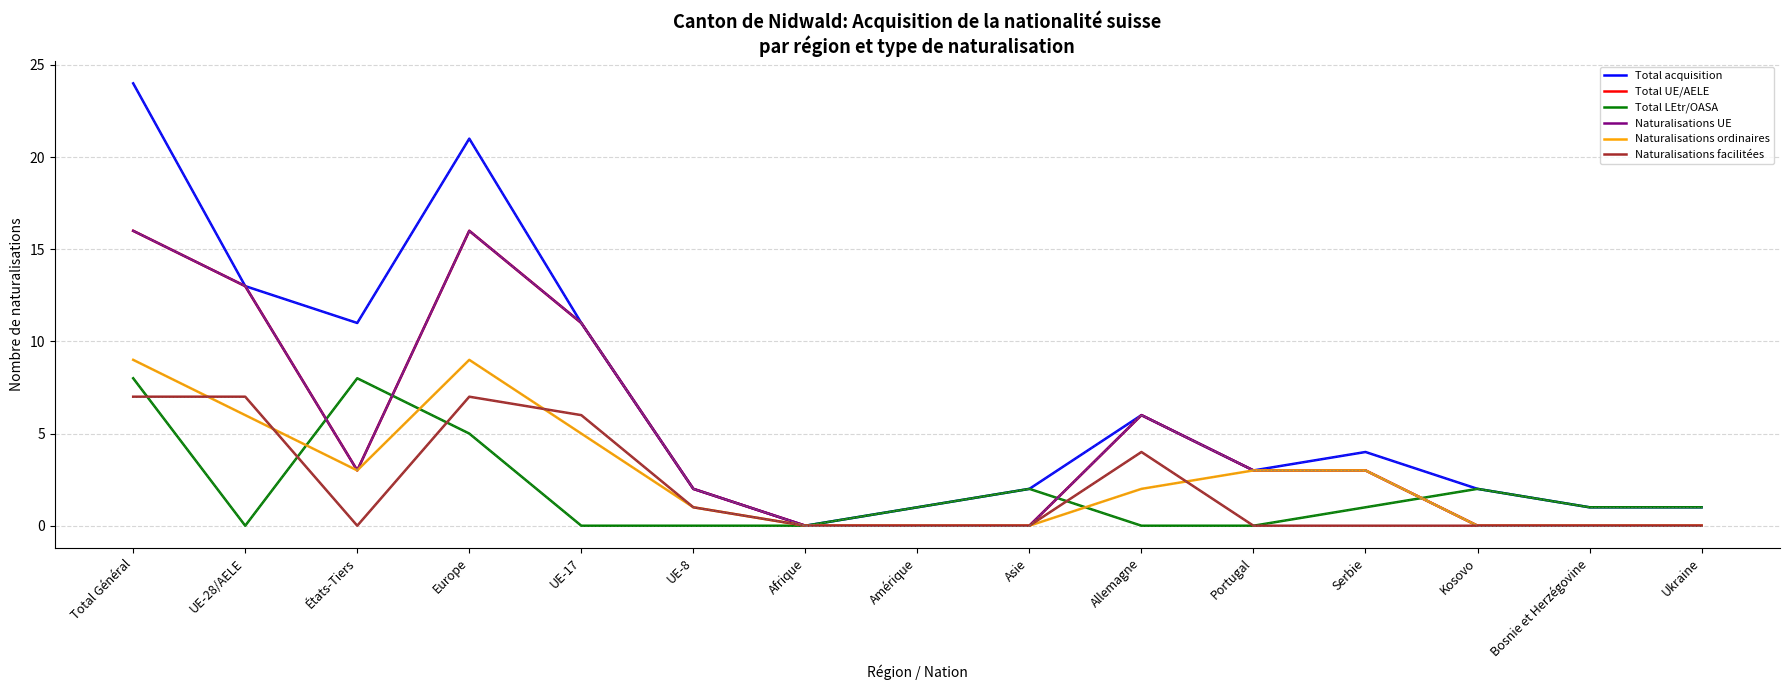

Is the value of Total LEtr/OASA at Bosnie et Herzégovine greater than the value of Naturalisations UE at Total Général?

No